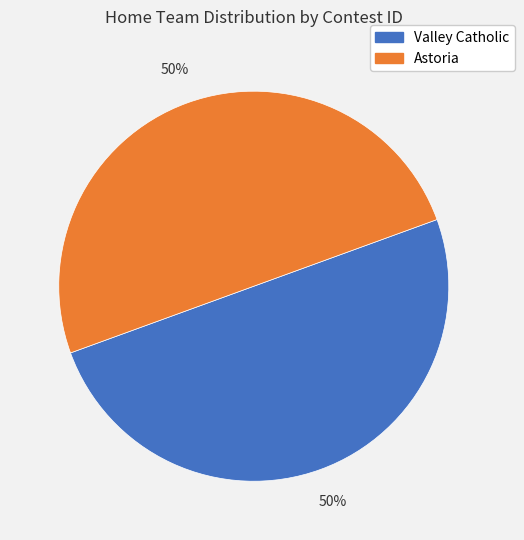

What percentage is the Astoria slice, to the nearest percent?

50%